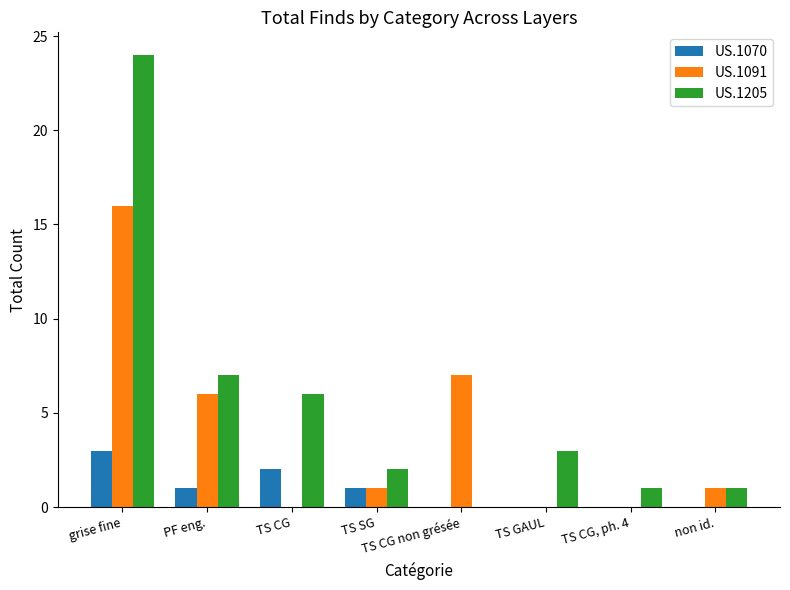

Between PF eng. and TS GAUL, which series saw the biggest shift?

US.1091